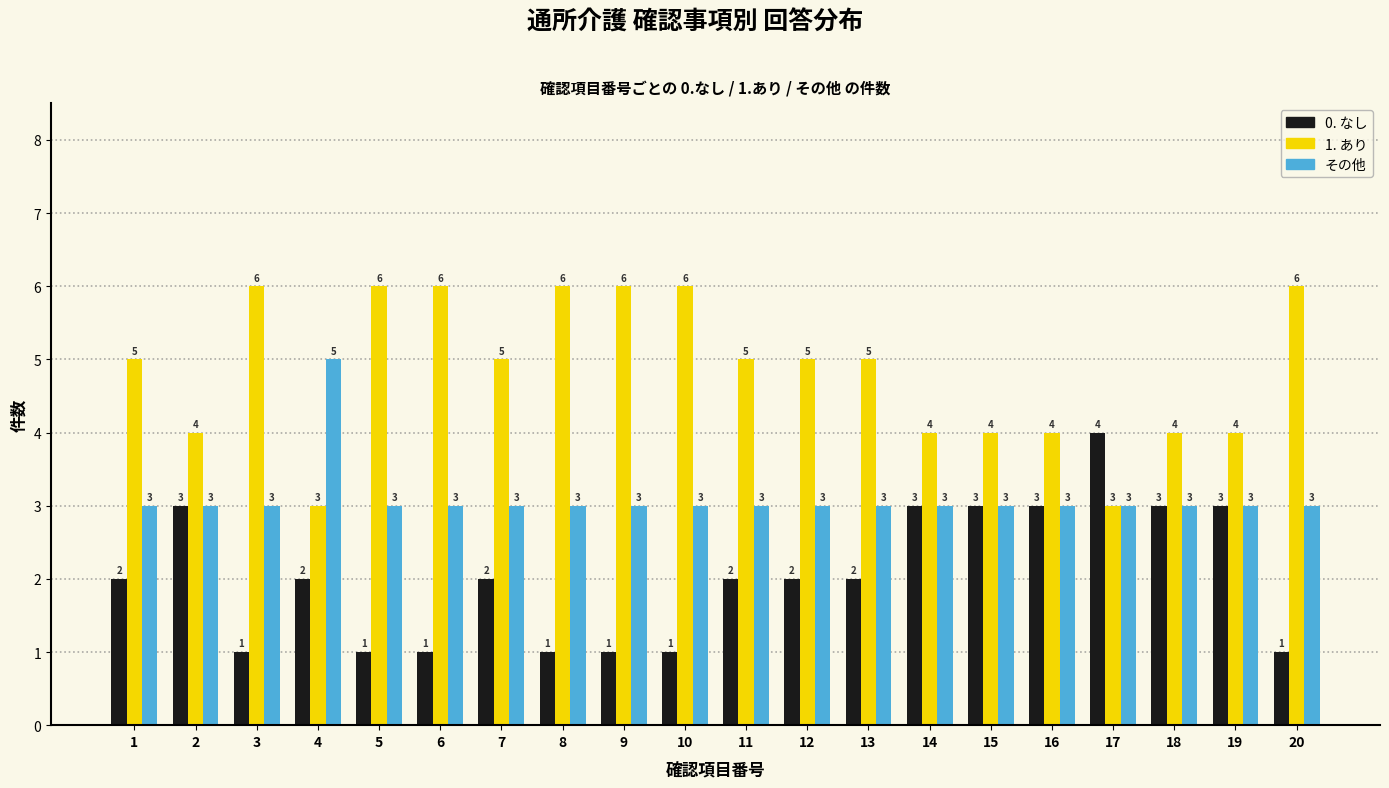

Reading left to right, extract all data points from this chart.

0. なし: 1=2	2=3	3=1	4=2	5=1	6=1	7=2	8=1	9=1	10=1	11=2	12=2	13=2	14=3	15=3	16=3	17=4	18=3	19=3	20=1
1. あり: 1=5	2=4	3=6	4=3	5=6	6=6	7=5	8=6	9=6	10=6	11=5	12=5	13=5	14=4	15=4	16=4	17=3	18=4	19=4	20=6
その他: 1=3	2=3	3=3	4=5	5=3	6=3	7=3	8=3	9=3	10=3	11=3	12=3	13=3	14=3	15=3	16=3	17=3	18=3	19=3	20=3